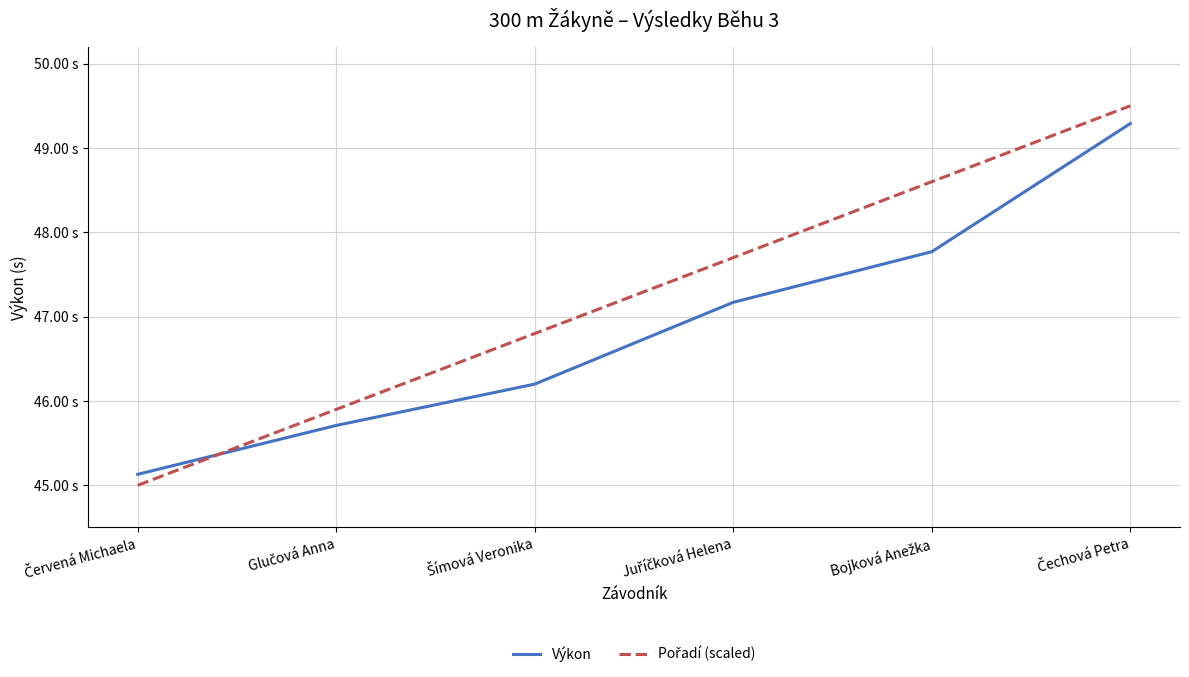

At which category does the chart reach its peak across all series?

Čechová Petra